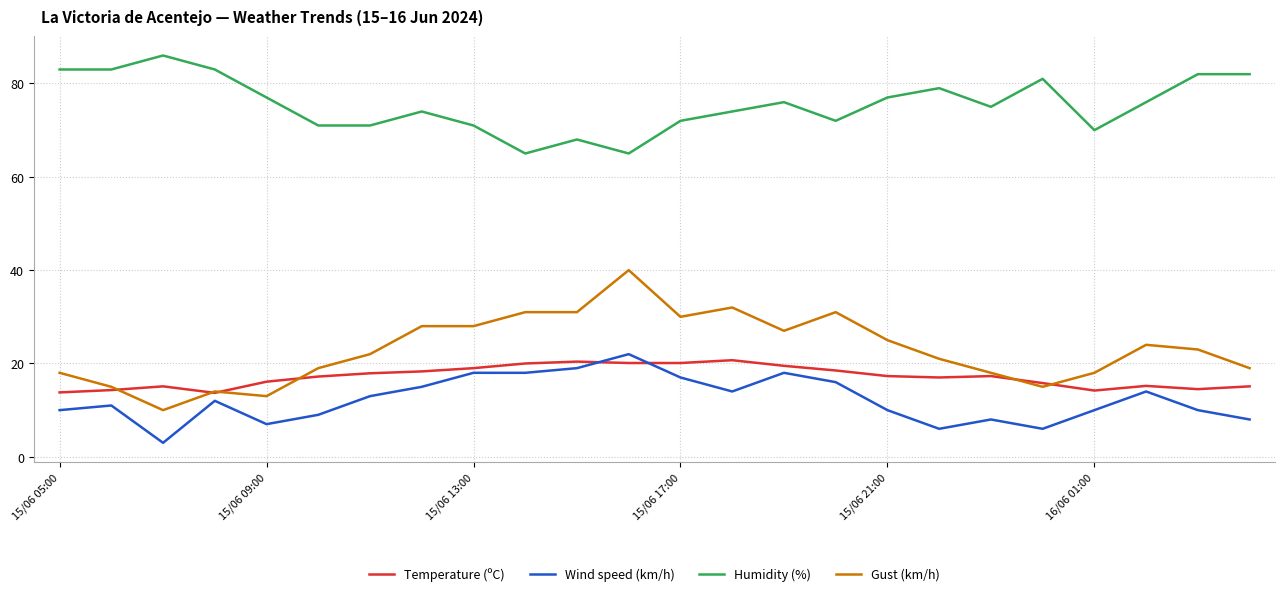

Which series ends up on top after the final intersection of Temperature (ºC) and Wind speed (km/h)?

Temperature (ºC)